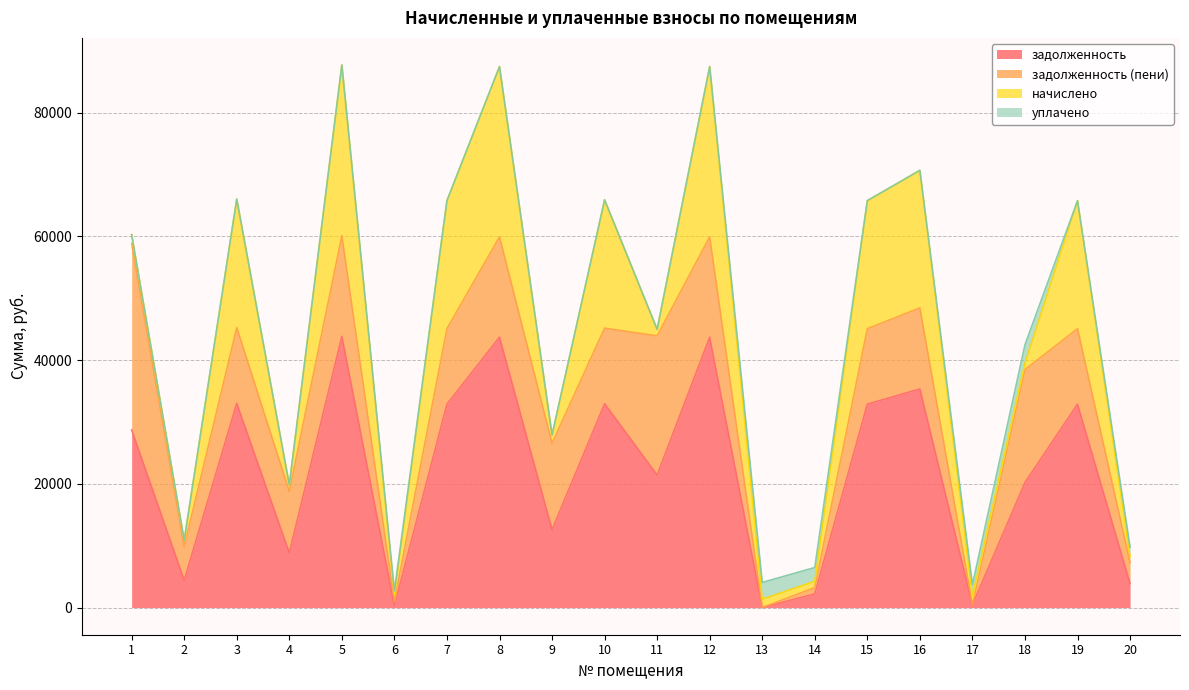

What is the highest value of the задолженность series?

43843.7